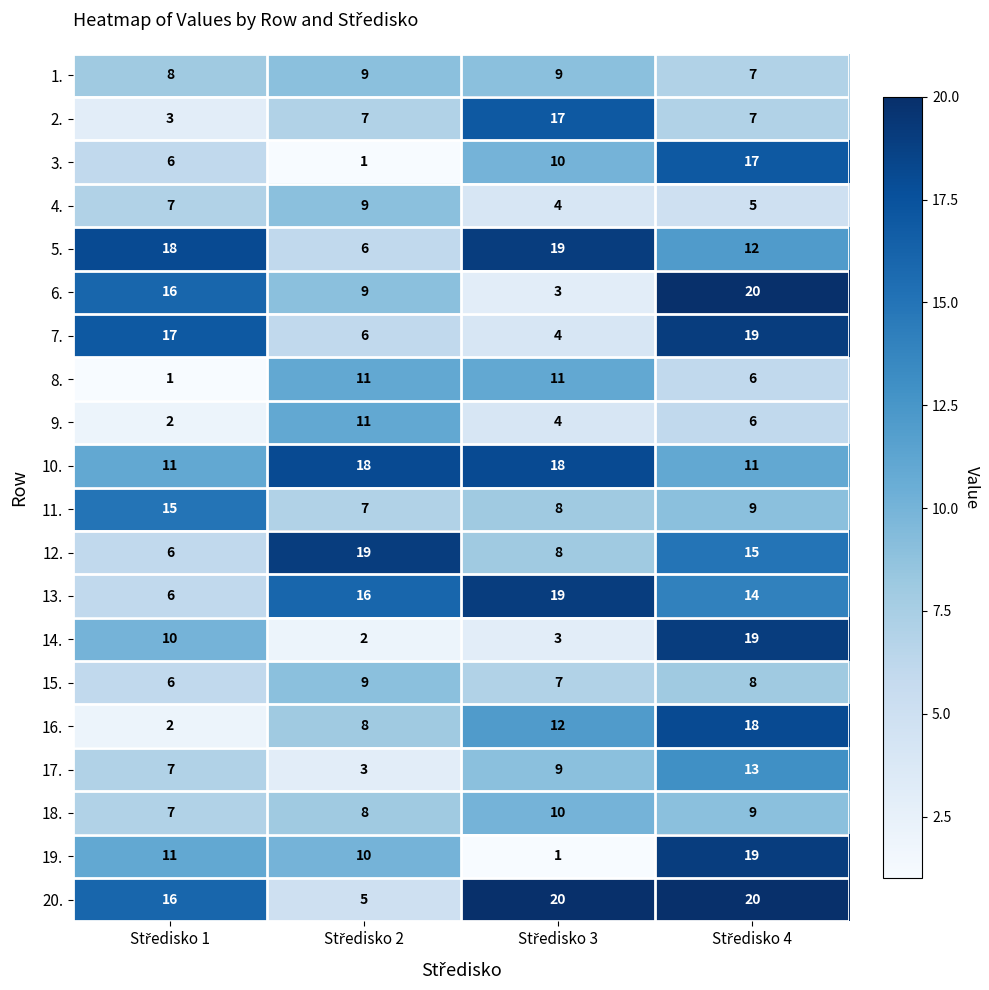

What is the maximum value shown in the chart?

20